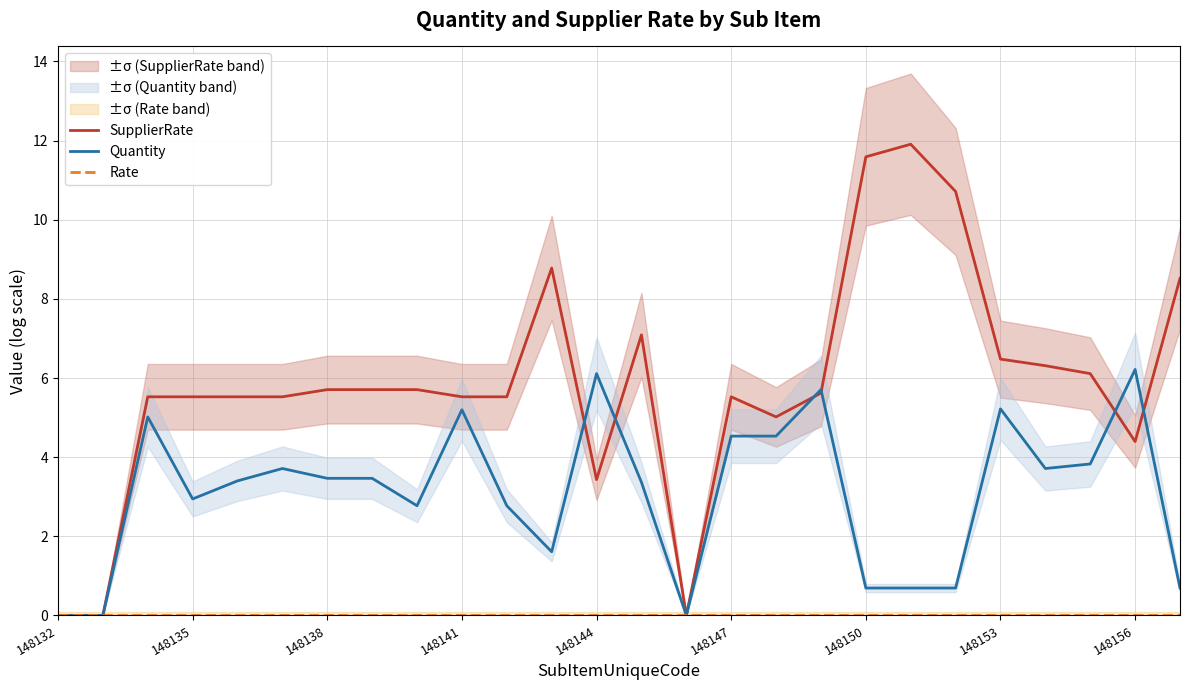

Does the chart have visible grid lines?

Yes